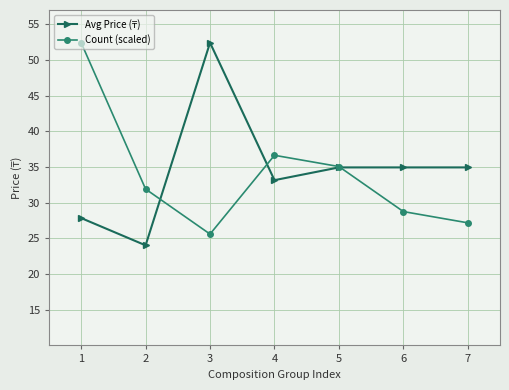

True or false: Count (scaled) has a value of 7731.6 at 7.

False